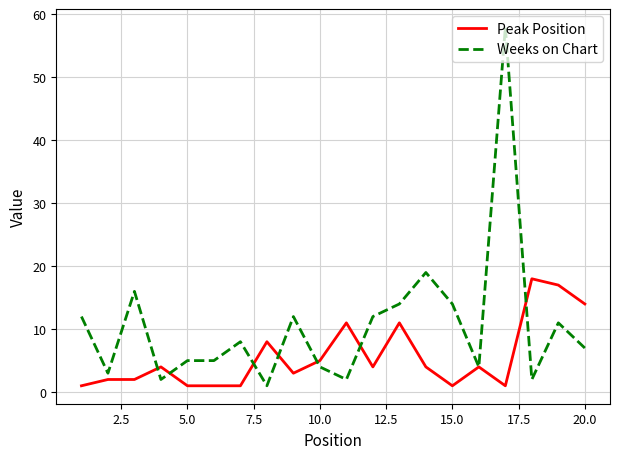

Which series has the largest range (max minus min)?

Weeks on Chart